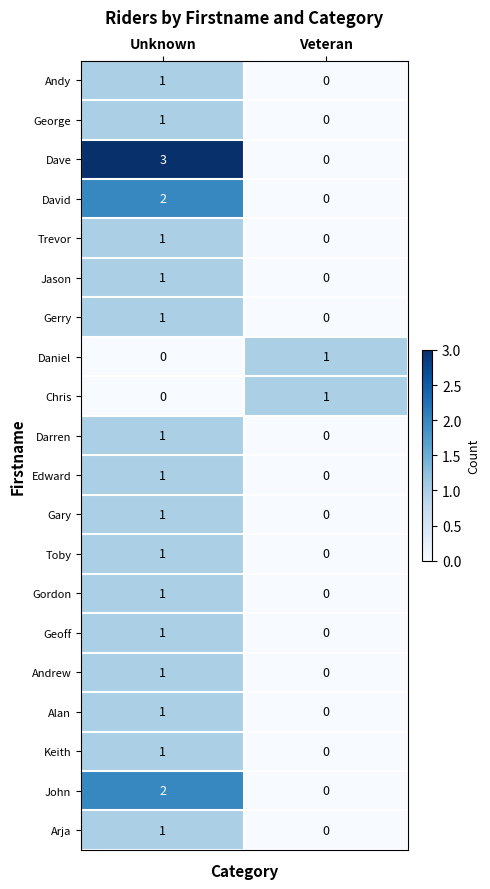

List the labels in order of Geoff value, smallest first.

Veteran, Unknown